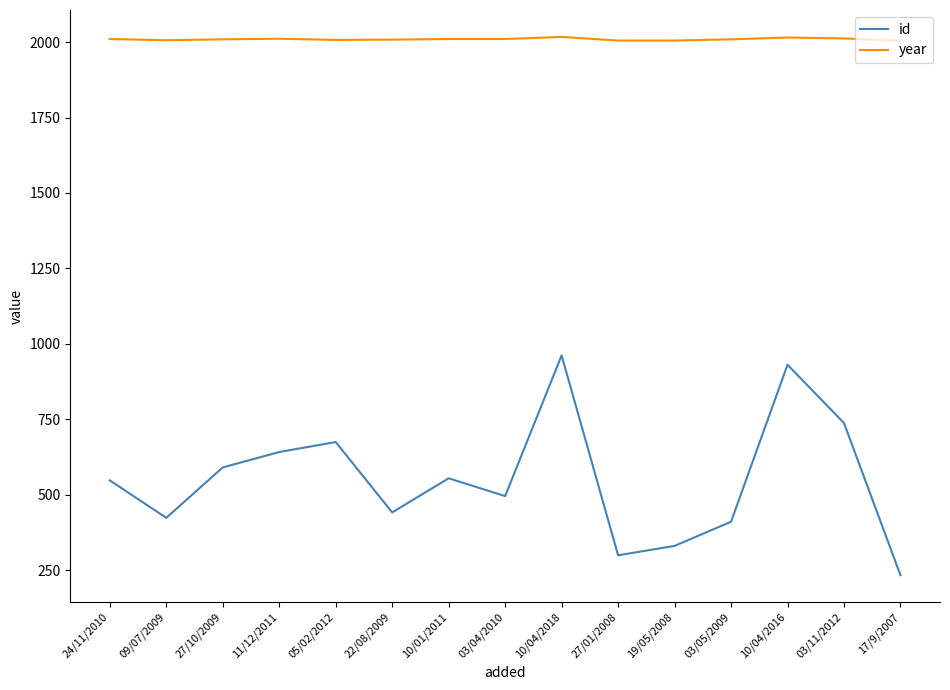

True or false: year and id intersect in this chart.

False